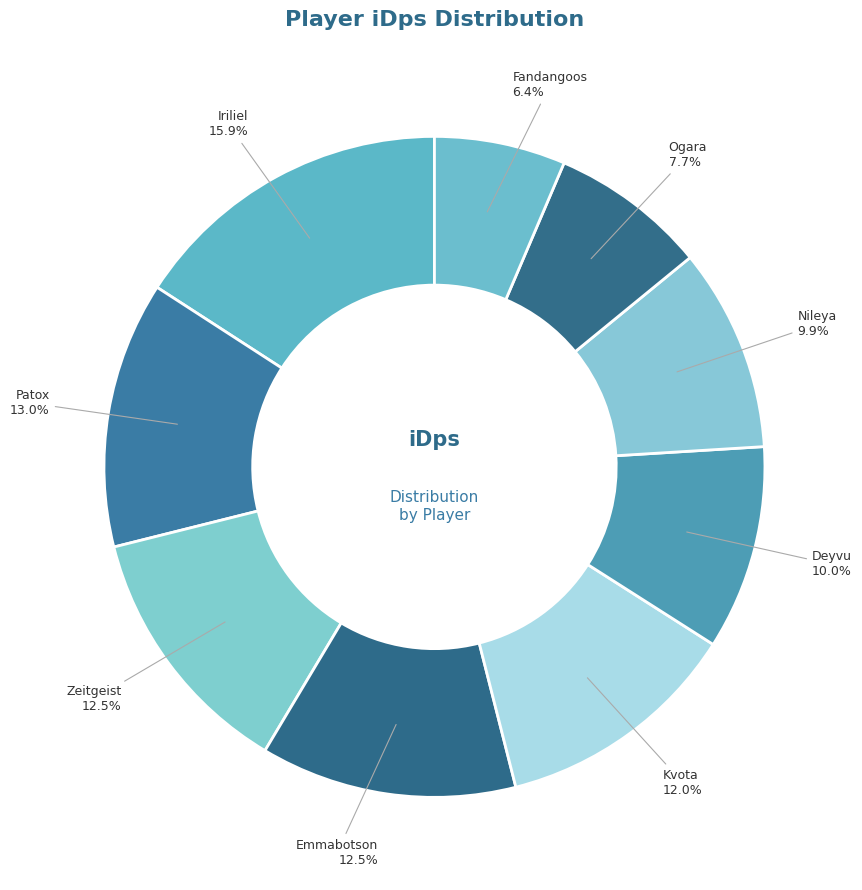

To the nearest percent, what is the average slice percentage?

11%